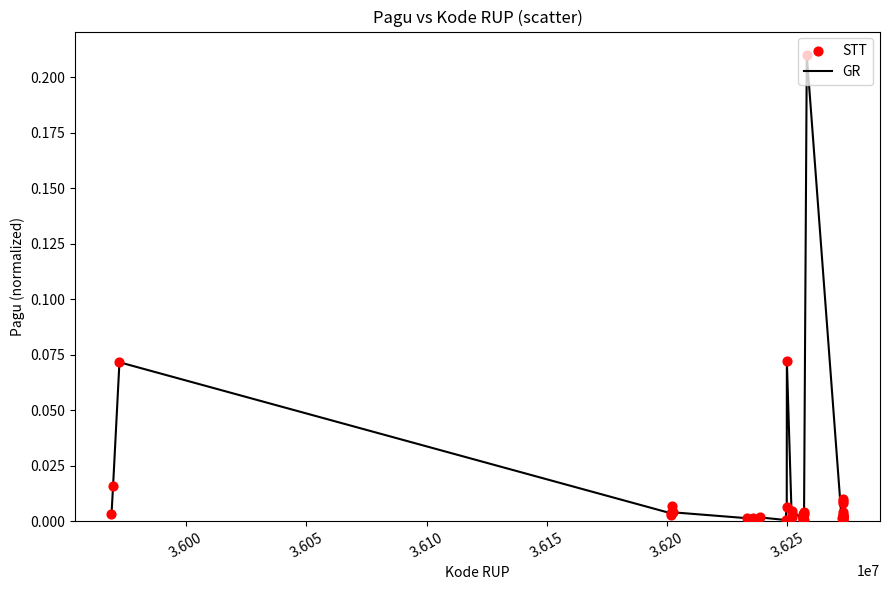

Does the chart have visible grid lines?

No